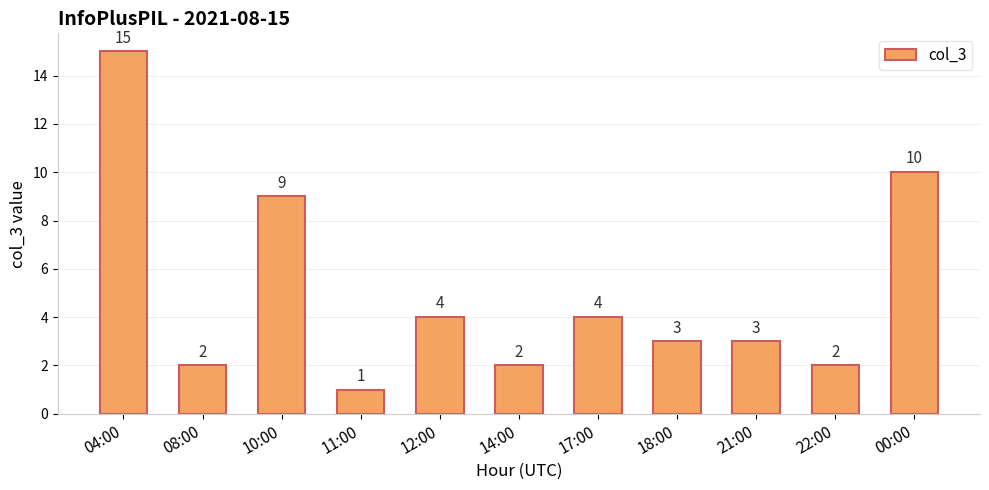

Are the bars grouped side by side (vs. stacked)?

No